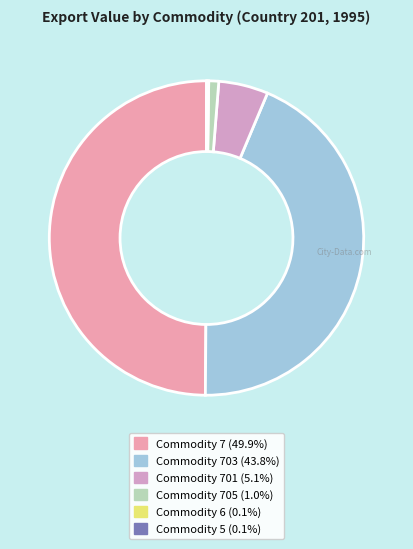

Rank the categories by value from lowest to highest.

Commodity 5, Commodity 6, Commodity 705, Commodity 701, Commodity 703, Commodity 7